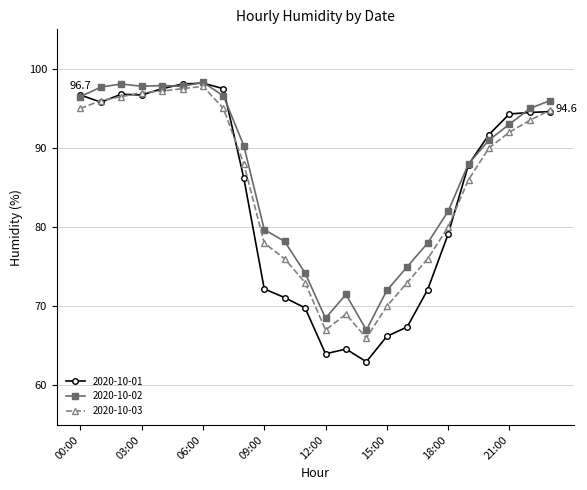

True or false: 2020-10-02 has more than 2 points higher than both neighbors.

True